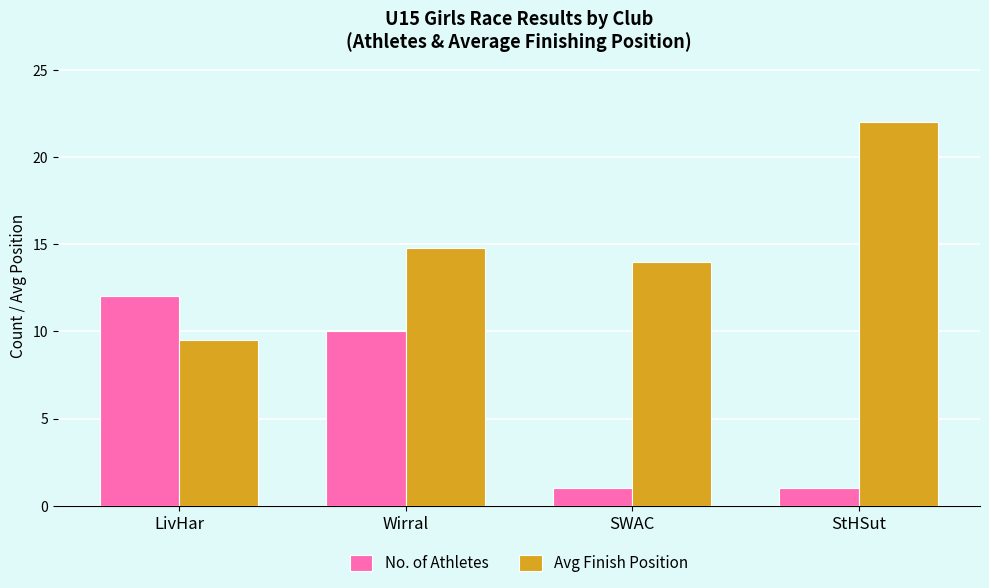

Which series has the largest total across all categories?

Avg Finish Position